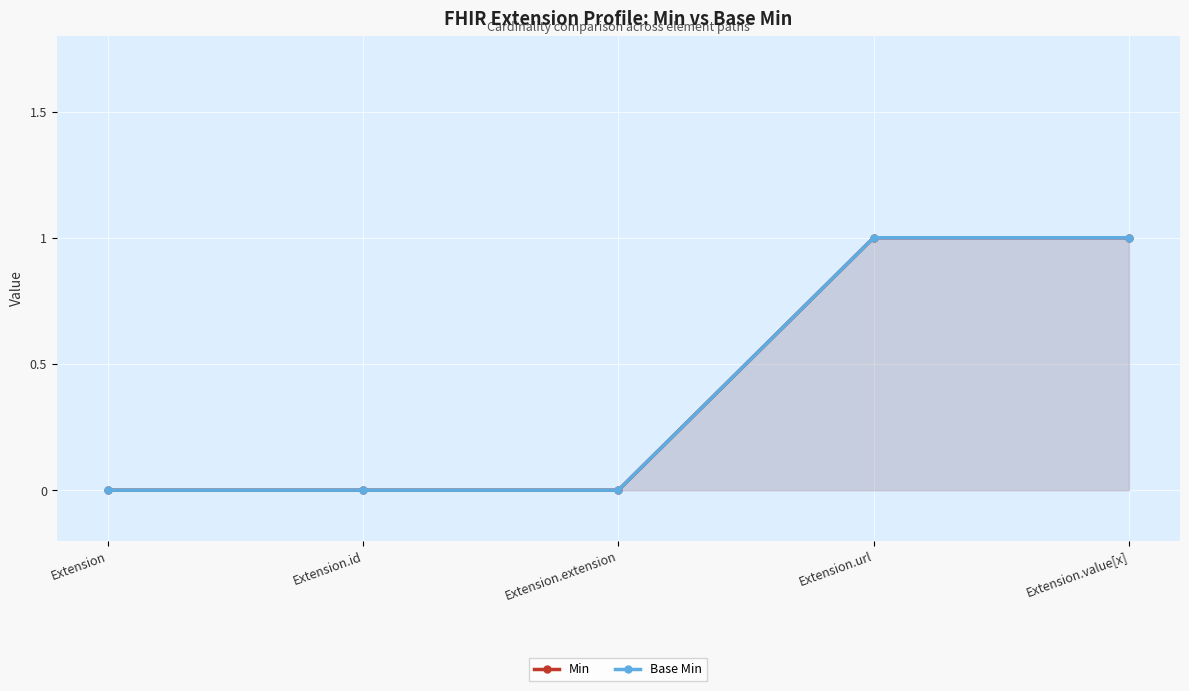

Reading right to left, extract all data points from this chart.

Min: 1	1	0	0	0
Base Min: 1	1	0	0	0